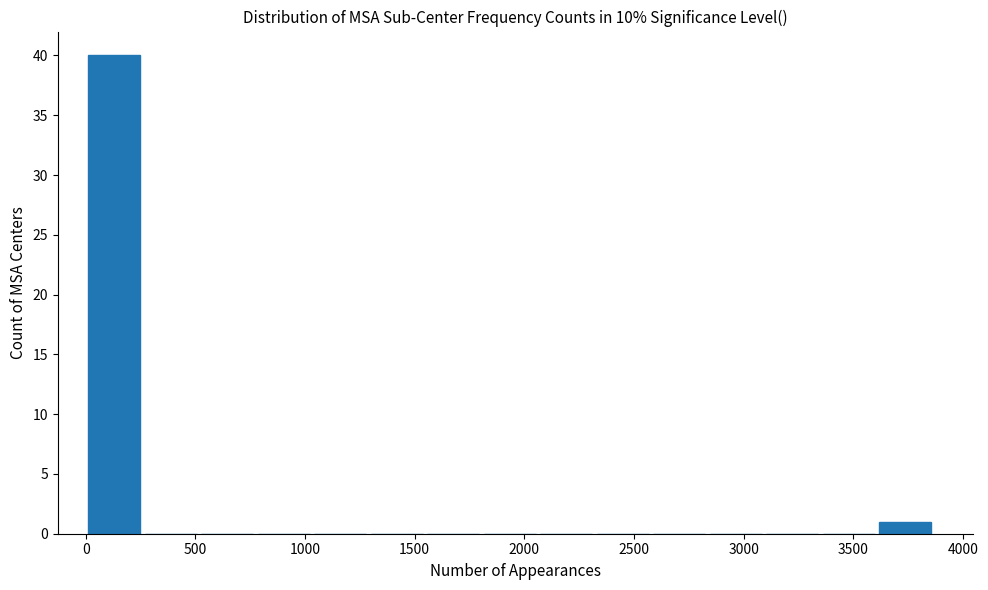

Reading left to right, transcribe this chart: for each bar, give the range it covers on the x-axis and its height. Neither the bar edges nor the heights are printed on the chart, so give them approximately, as read against the axes.

0 to 250: 40
250 to 500: 0
500 to 750: 0
750 to 1050: 0
1050 to 1300: 0
1300 to 1550: 0
1550 to 1800: 0
1800 to 2050: 0
2050 to 2300: 0
2300 to 2600: 0
2600 to 2850: 0
2850 to 3100: 0
3100 to 3350: 0
3350 to 3600: 0
3600 to 3850: 1